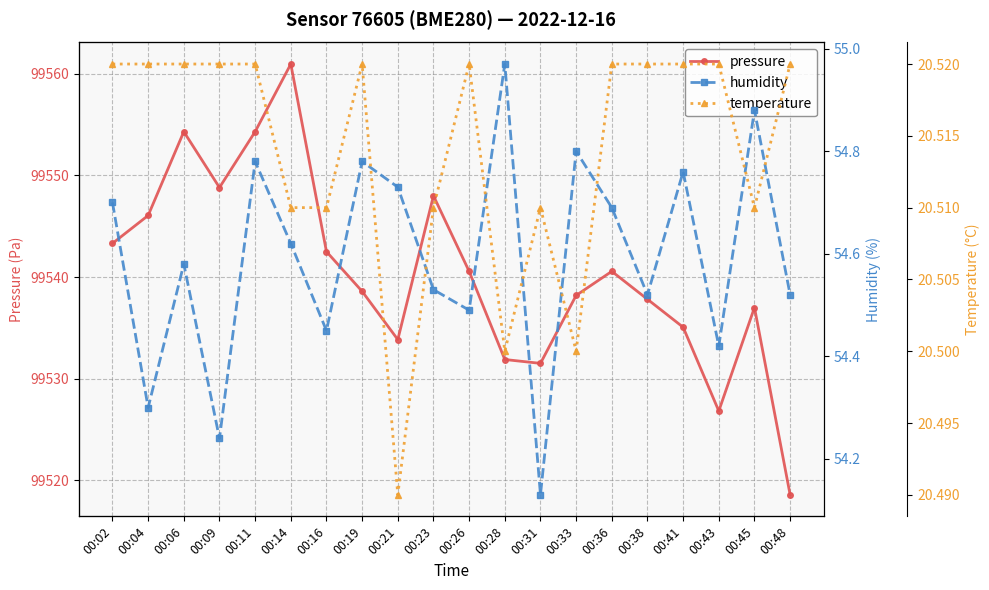

What are all the series names shown in the legend?

pressure, humidity, temperature